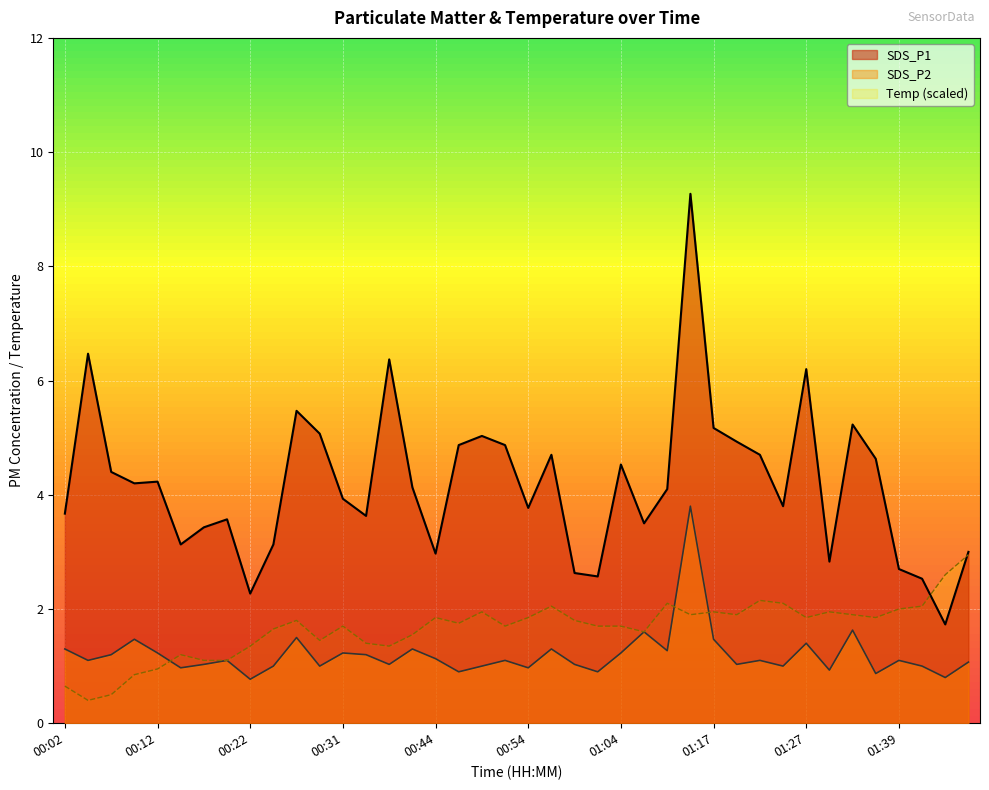

What is the label of the 39th point from the right?

00:04